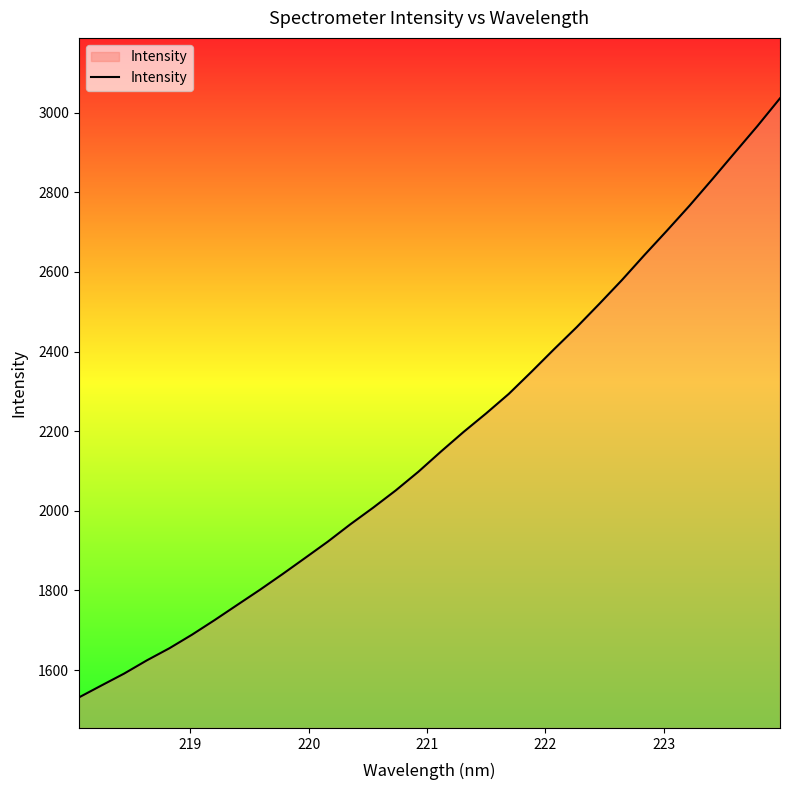

How many series are shown in this chart?

1